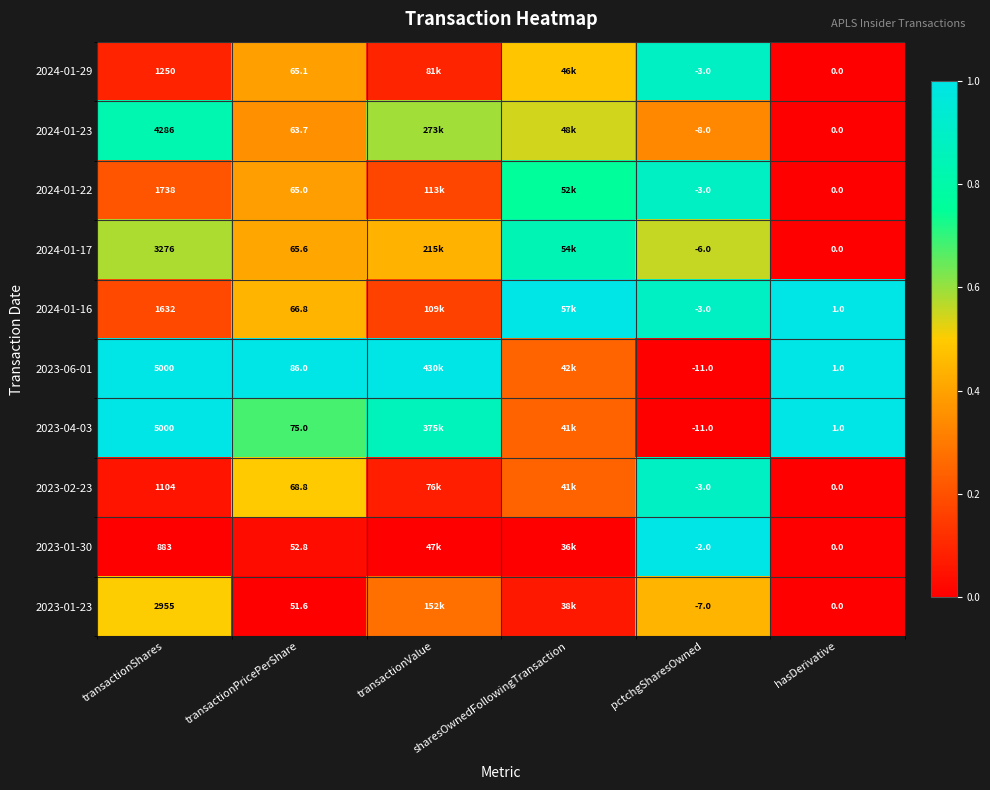

Is the value of 2024-01-29 at pctchgSharesOwned greater than the value of 2024-01-16 at transactionShares?

No